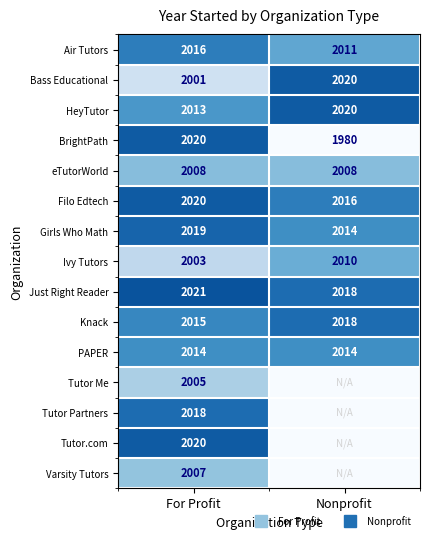

What value does the PAPER series have at For Profit?

2014